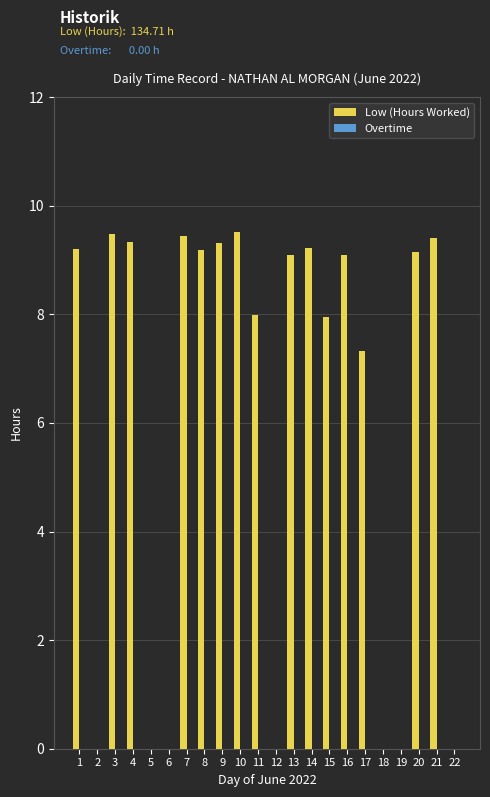

What is the greatest value displayed?

9.5